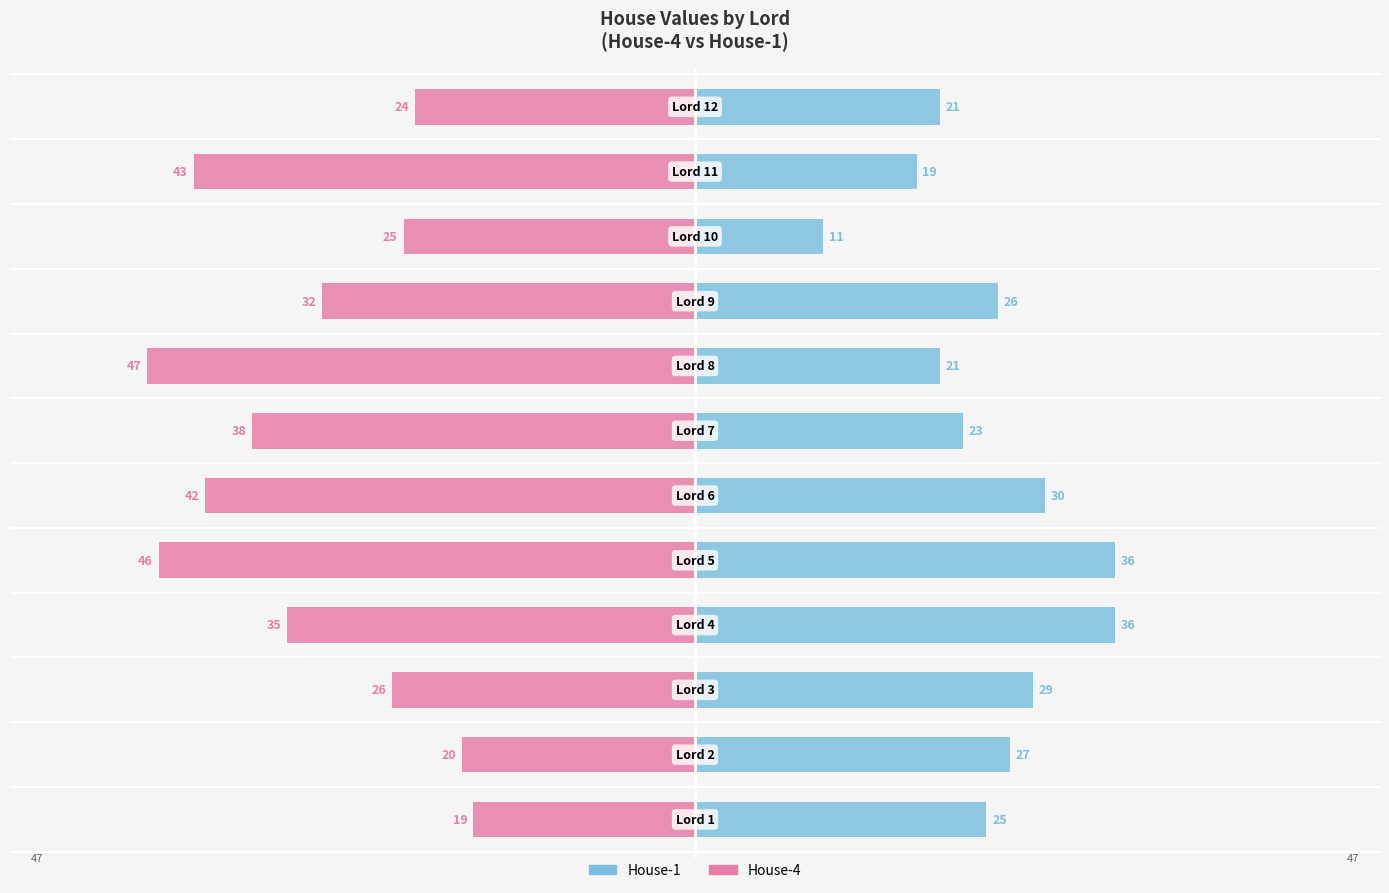

Count the number of categories in the chart.

12